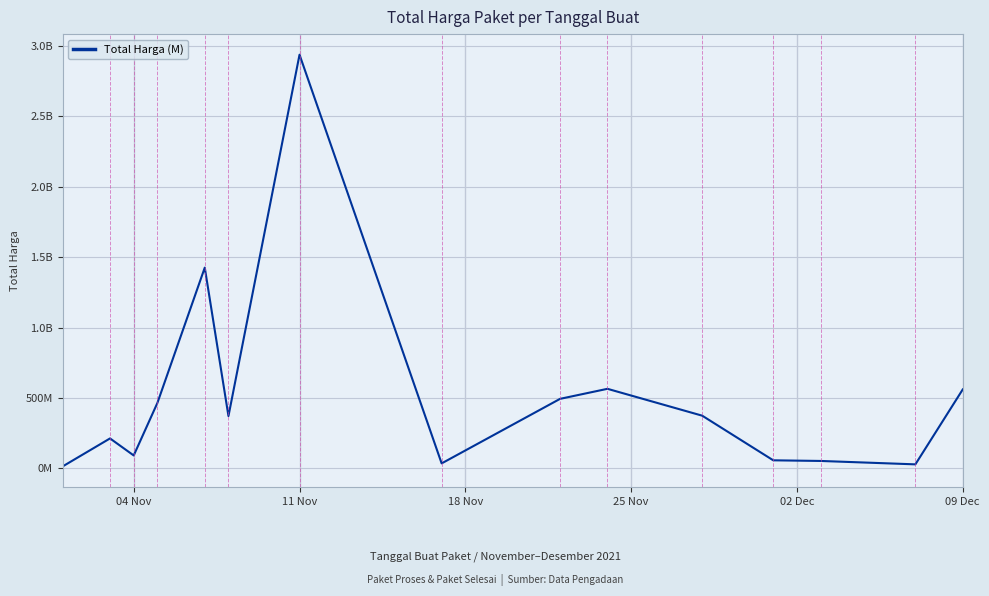

Does the chart have visible grid lines?

Yes